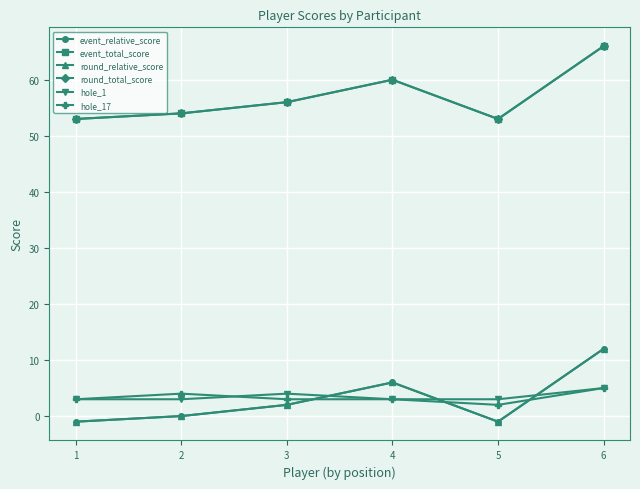

Rank the series by their maximum value, from lowest to highest.

hole_1, hole_17, event_relative_score, round_relative_score, event_total_score, round_total_score